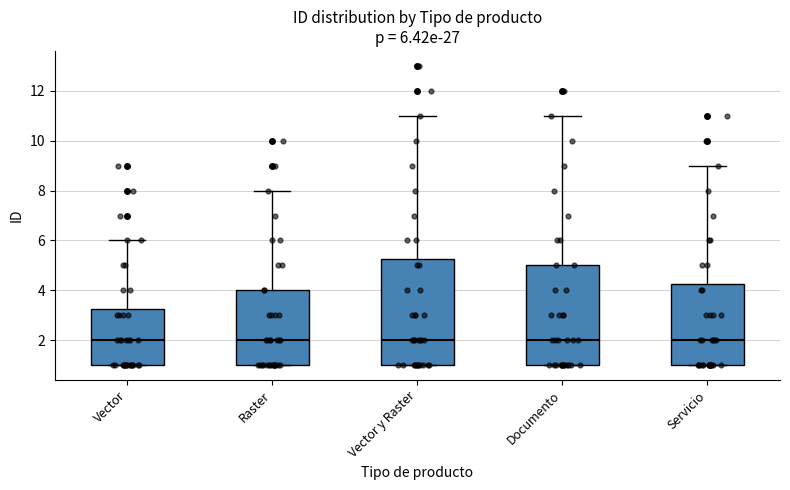

Which box is the tallest, from its lower edge to its upper edge?

Vector y Raster